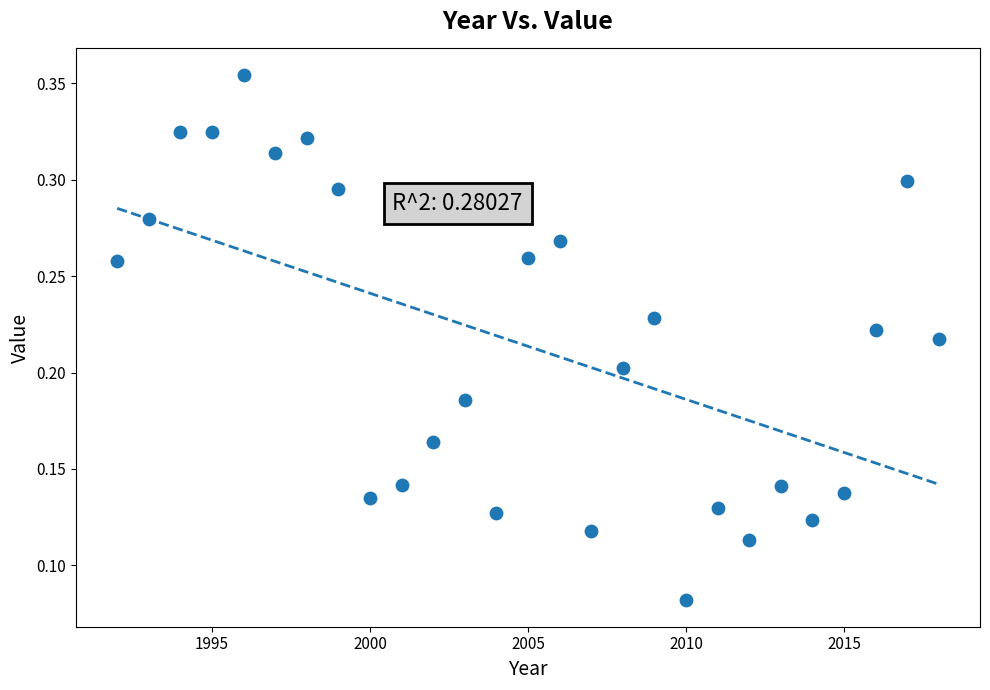

What is the range of X values (max minus min)?

26.0